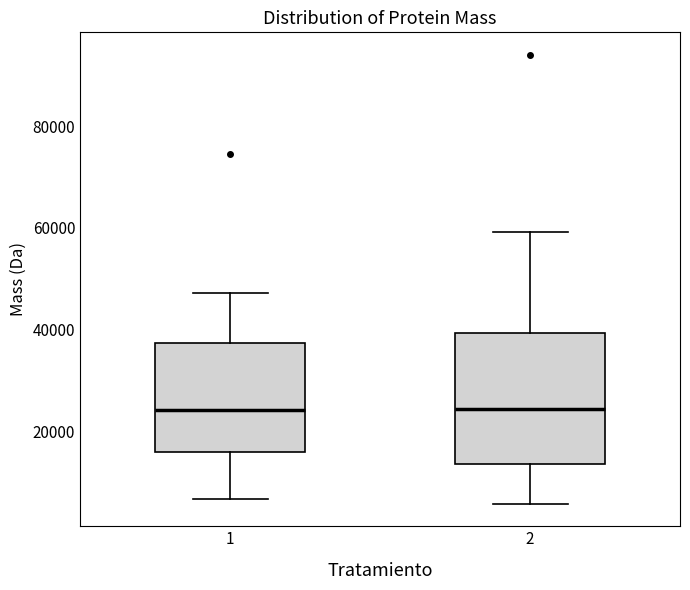

Where does the lower whisker of the box at x = 1 end on the y-axis? The values are not printed on the chart, so give them approximately, as read against the axis.

6000